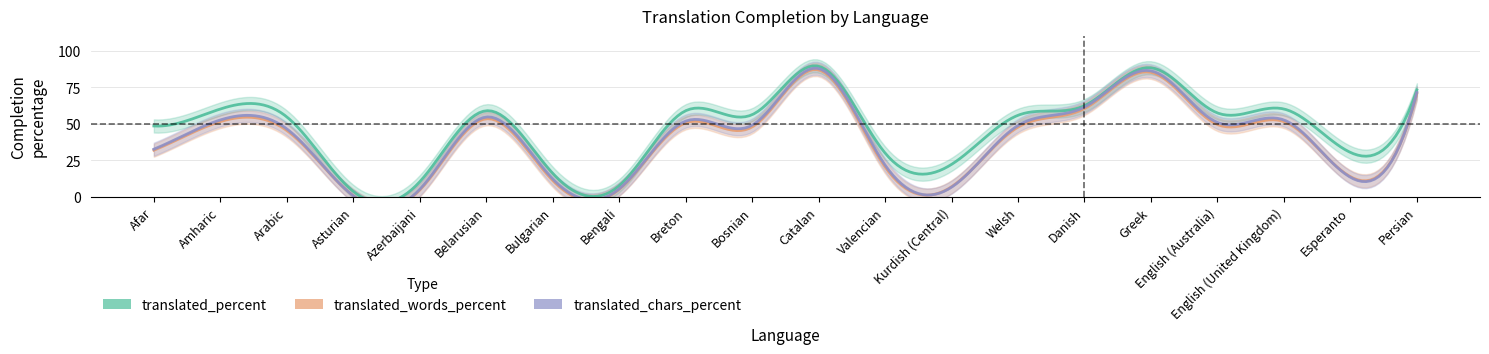

How many lines are shown in the chart?

3